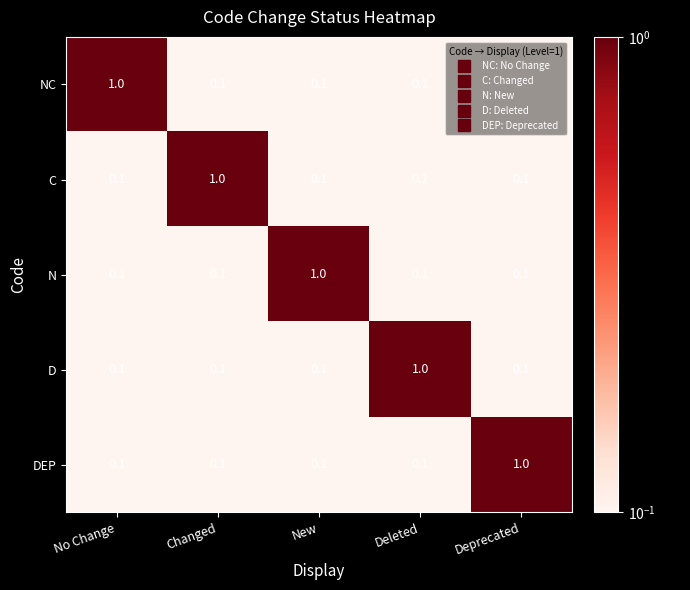

What is the difference between the highest and lowest values at No Change?

0.9